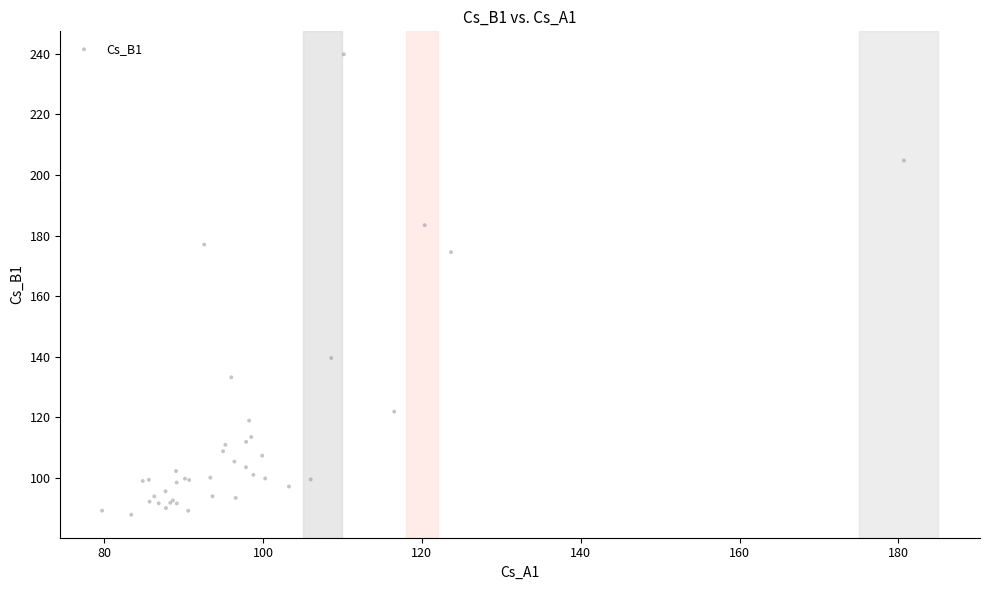

What Y value in the scatter plot is closest to 163?

174.5